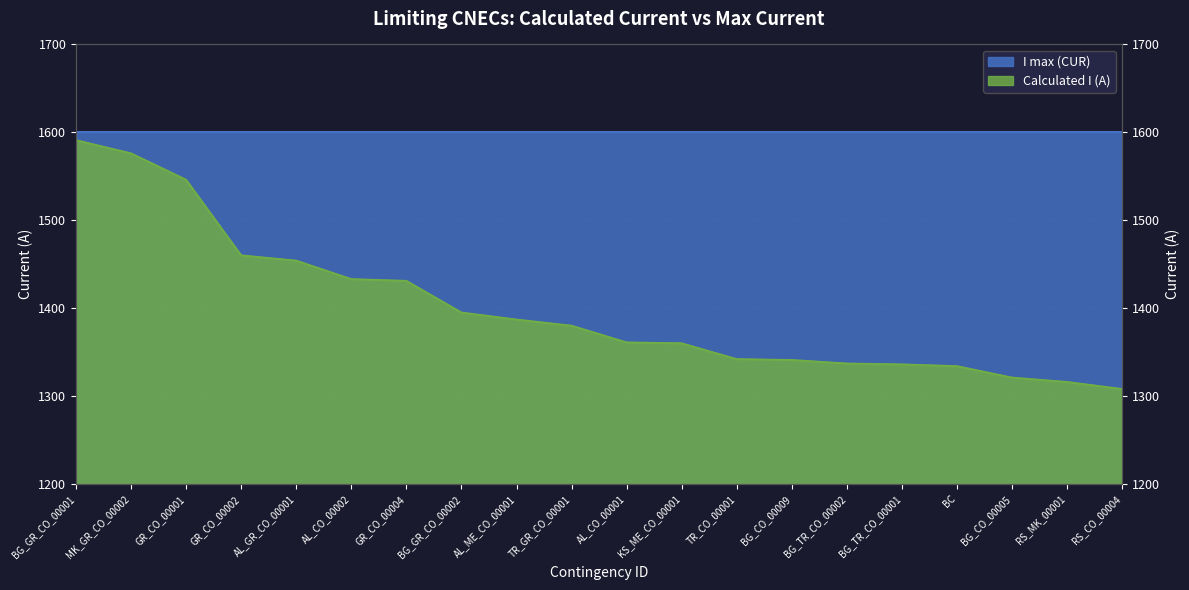

True or false: the data shows 1342 at TR_CO_00001.

True